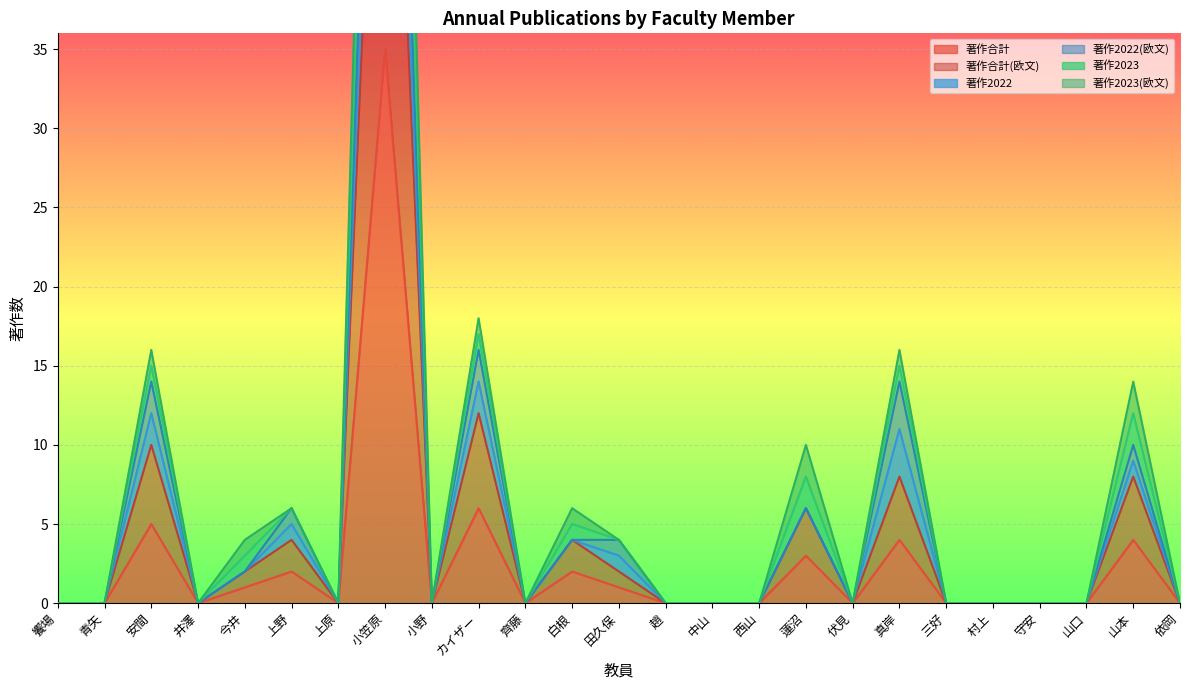

What is the sum of all 著作合計(欧文) values?

126